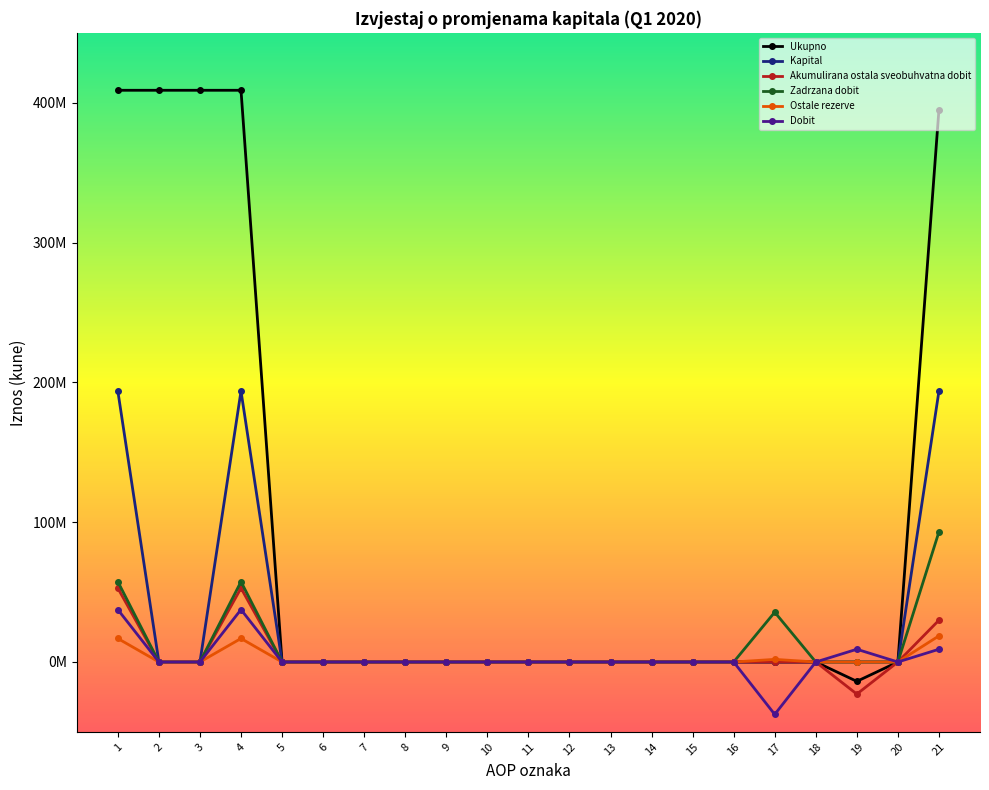

List the labels in order of Kapital value, largest first.

1, 4, 21, 2, 3, 5, 6, 7, 8, 9, 10, 11, 12, 13, 14, 15, 16, 17, 18, 19, 20